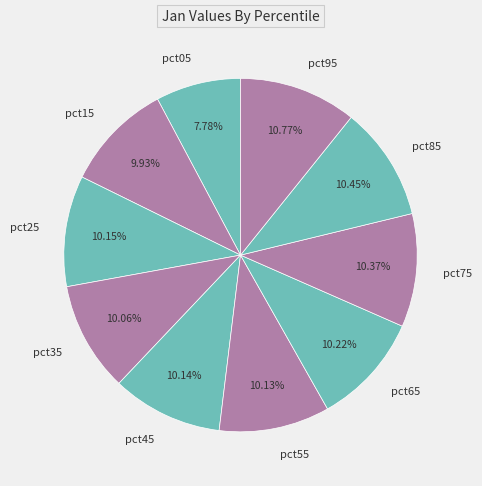

True or false: pct25 accounts for 10% of the total.

True